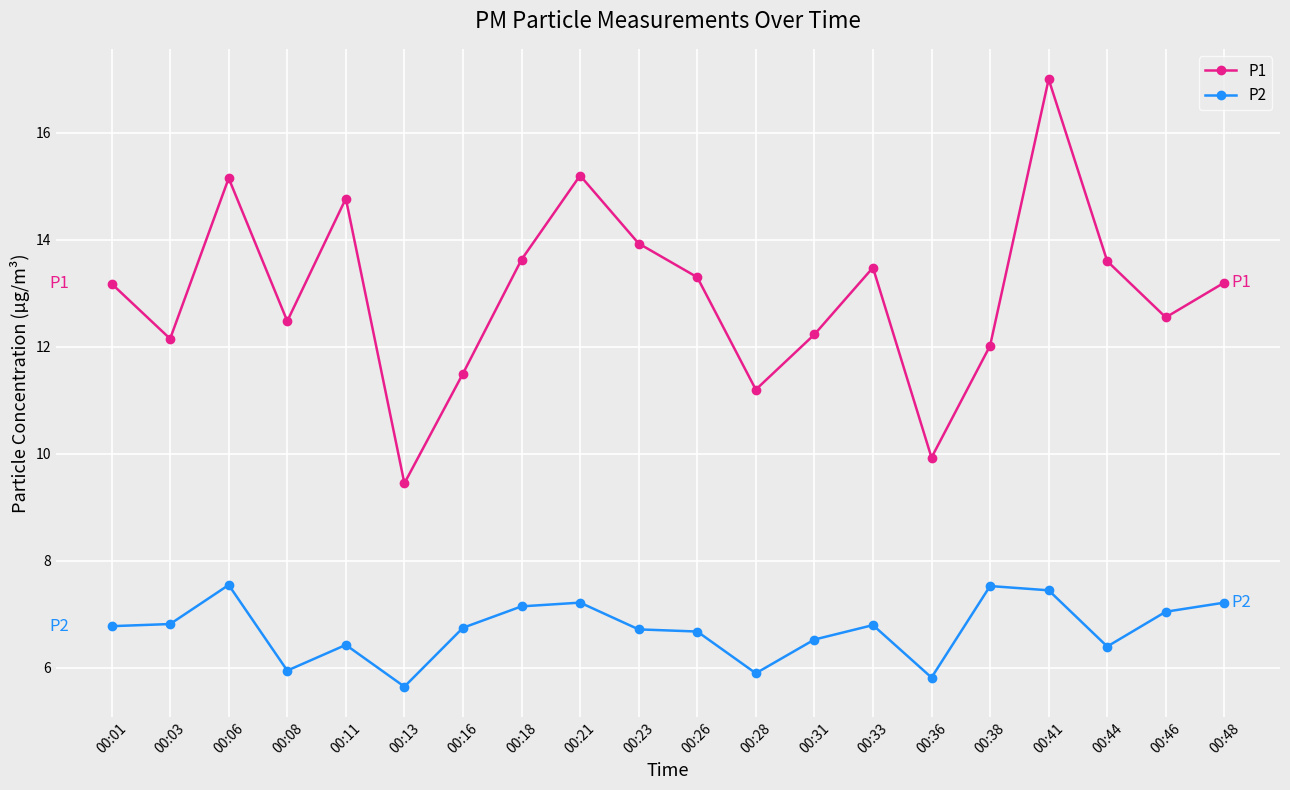

What is the total value across all series at 00:03?

19.0